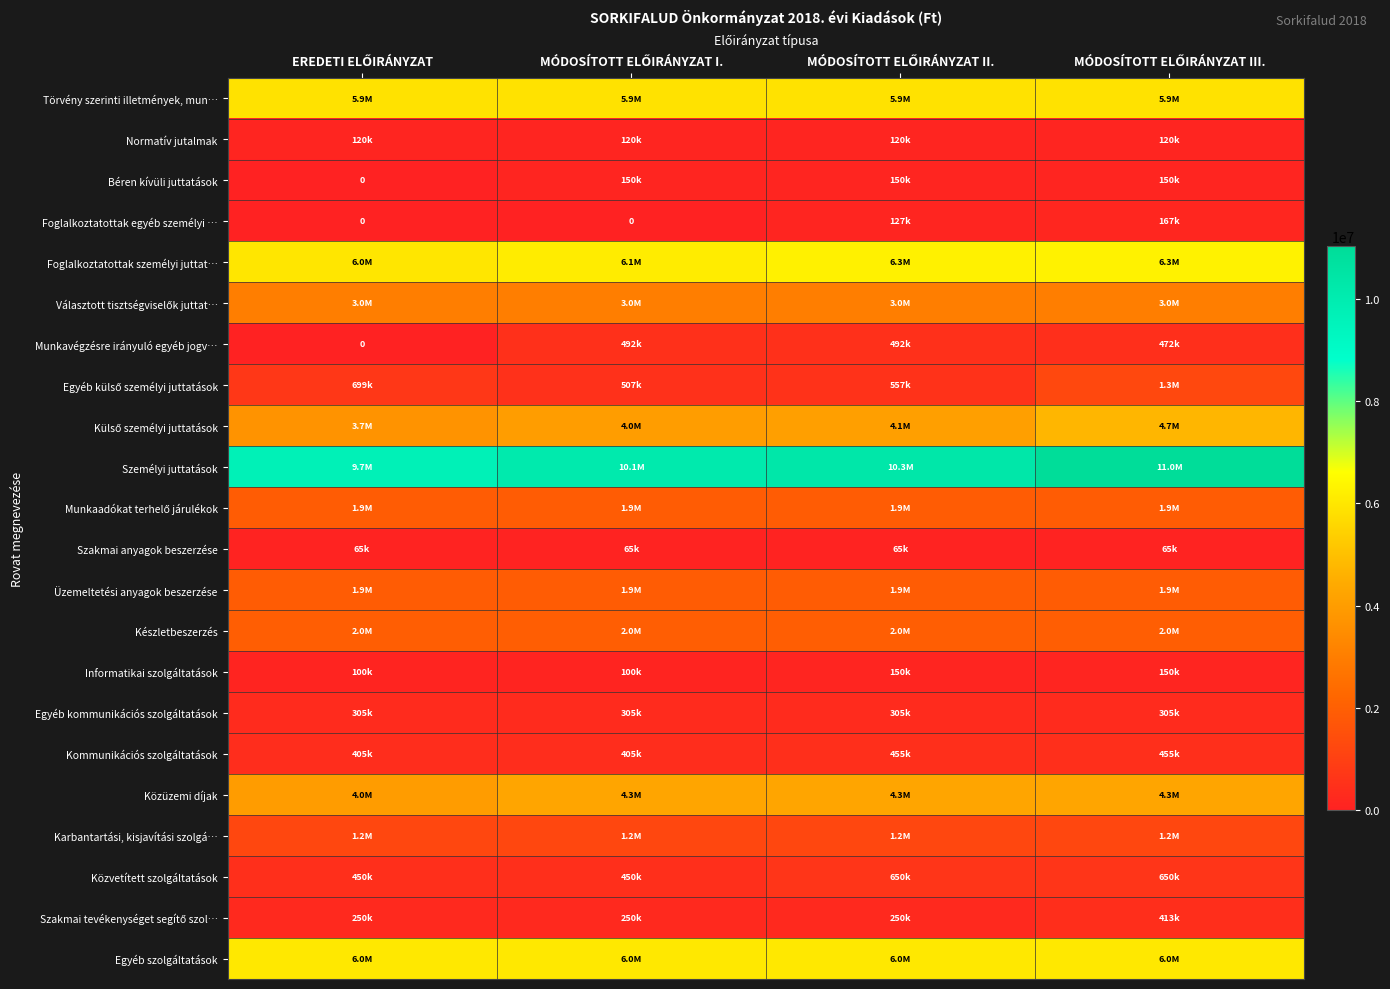

What is the total value across all series at MÓDOSÍTOTT ELŐIRÁNYZAT I.?

49285336